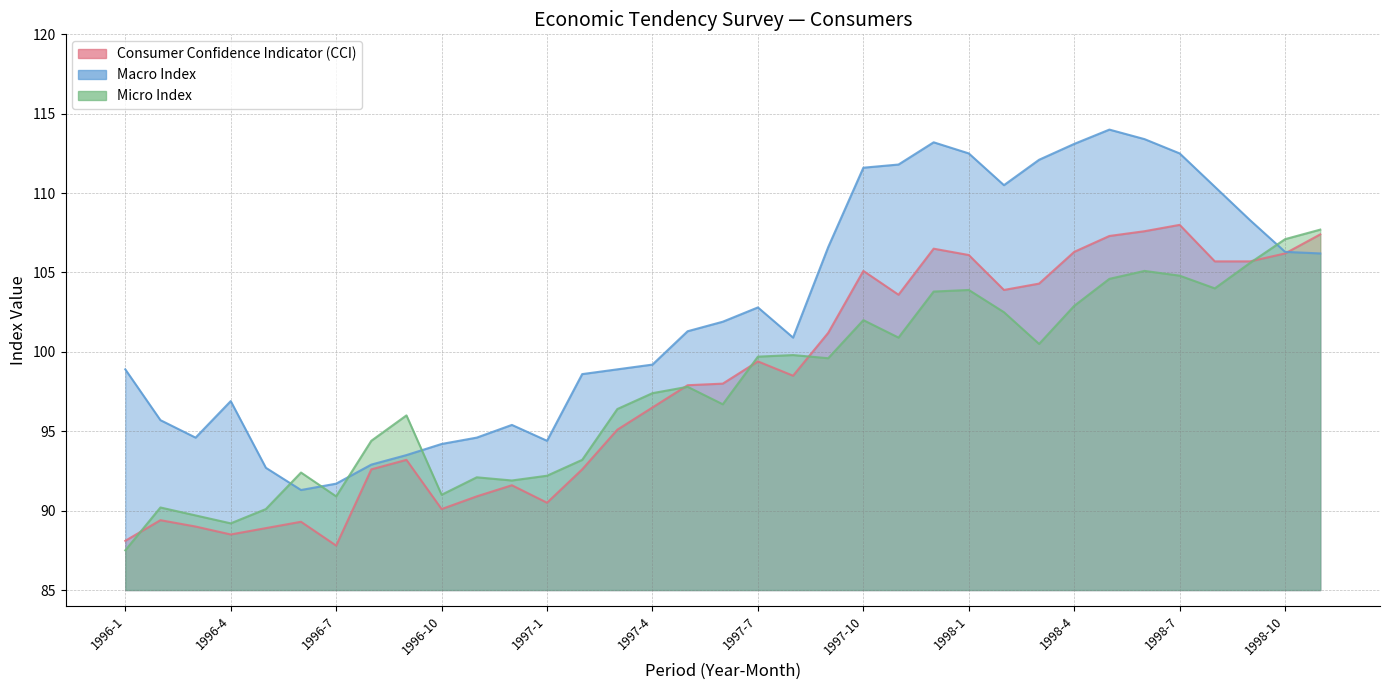

Is it true that Micro Index equals 52.1 at 1998-4?

False